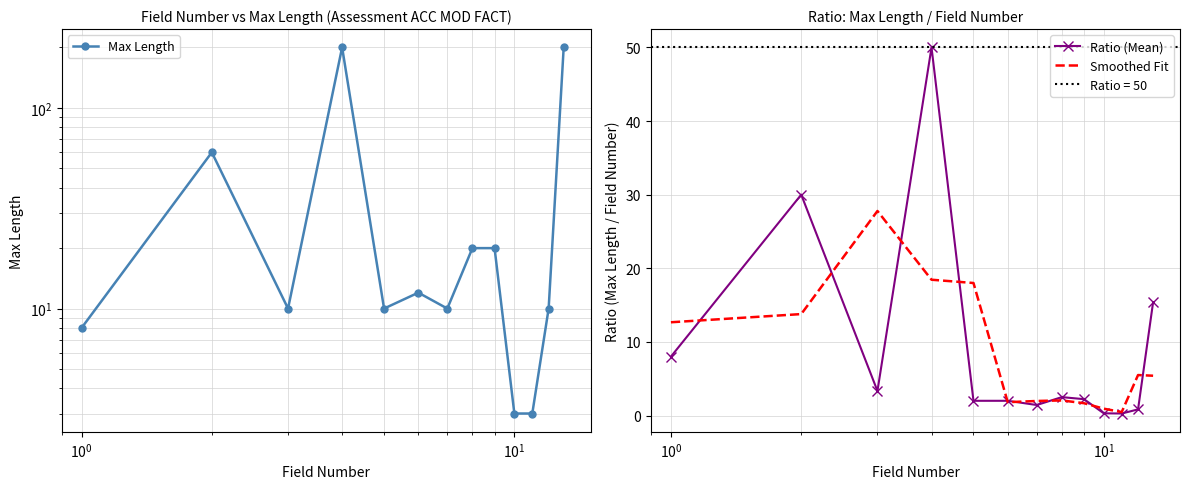

What is the value of the Smoothed Fit point at the 10th from the left?

0.9